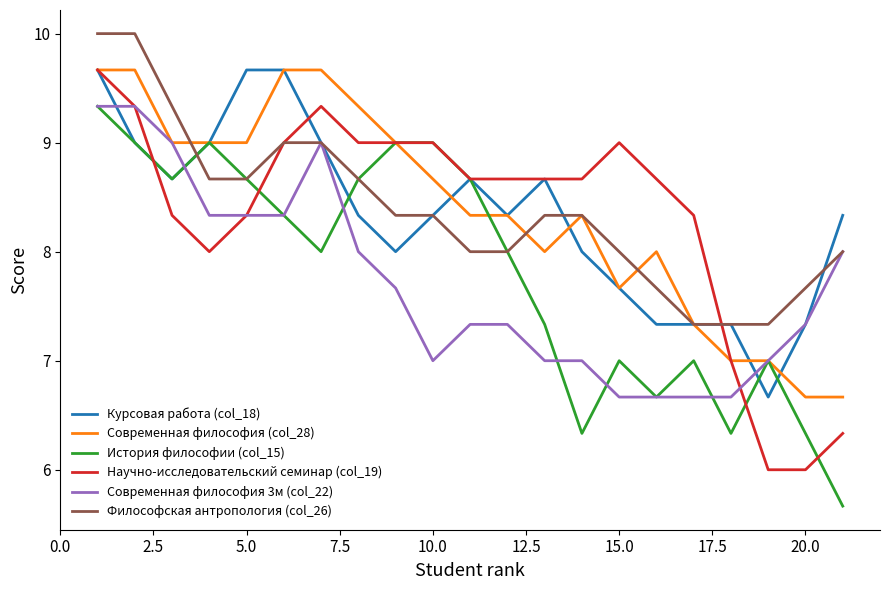

How many Философская антропология (col_26) values are between 8 and 9?

13